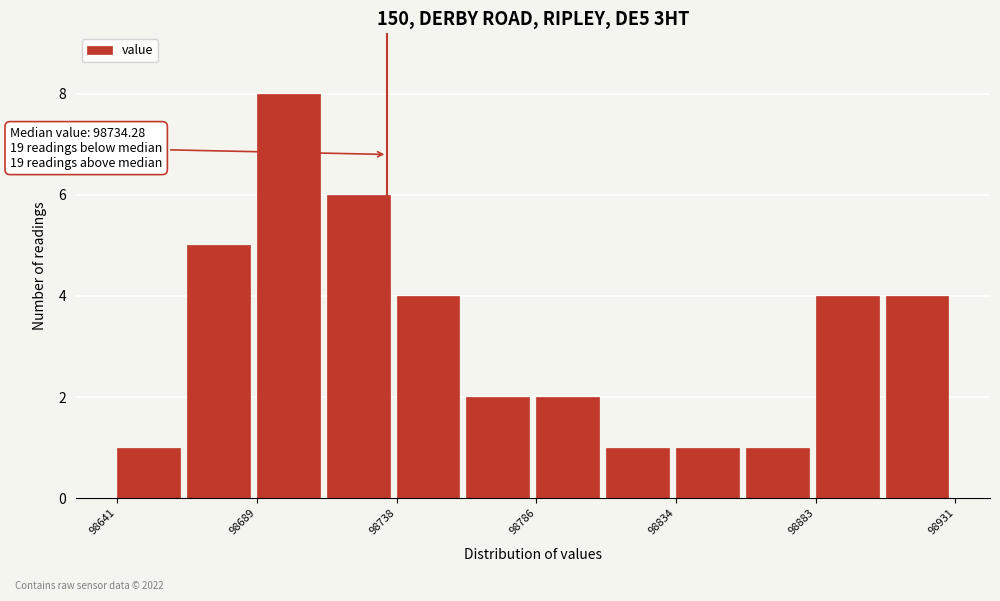

Over which range of the x-axis is the bar tallest?

98690 to 98715